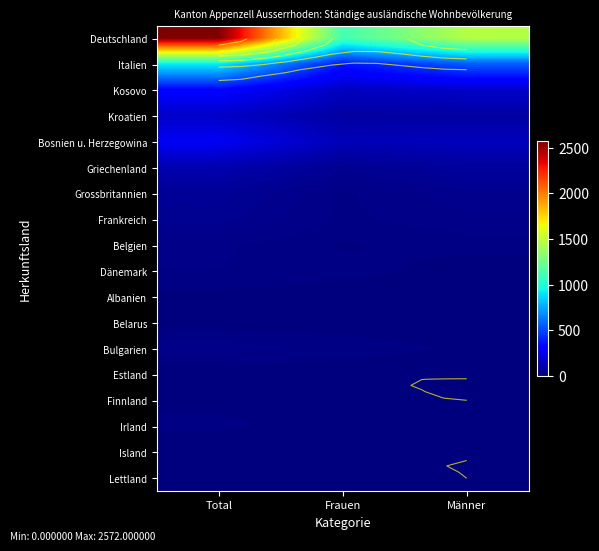

The value of Estland at Männer is 1. True or false?

True